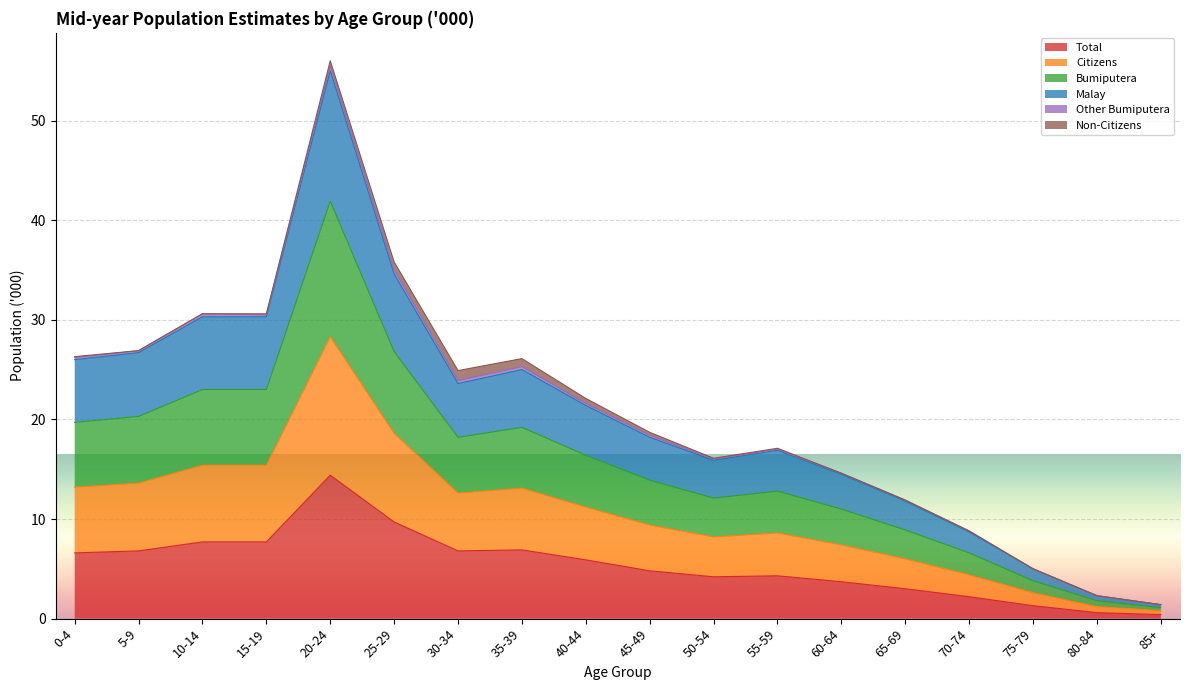

What is the maximum value for Total?

14.4